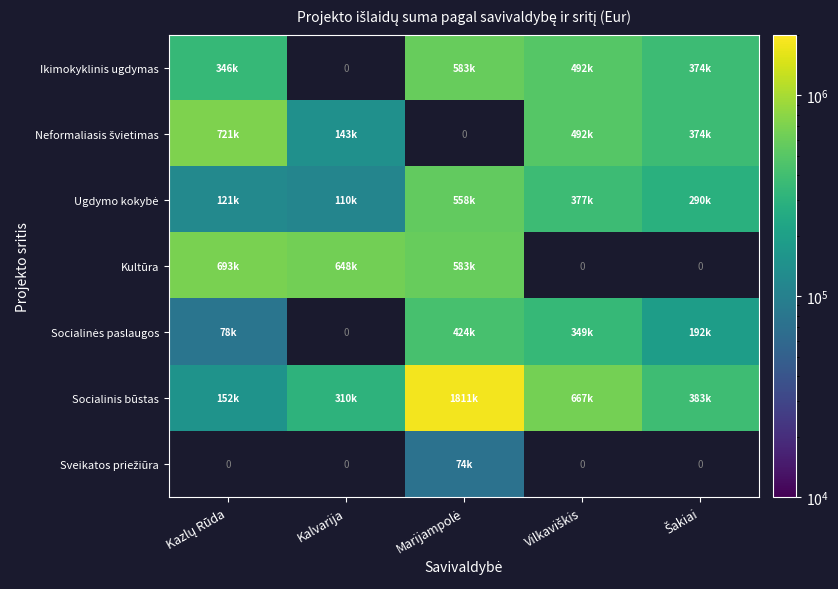

Which label corresponds to the largest value in the chart?

Marijampolė